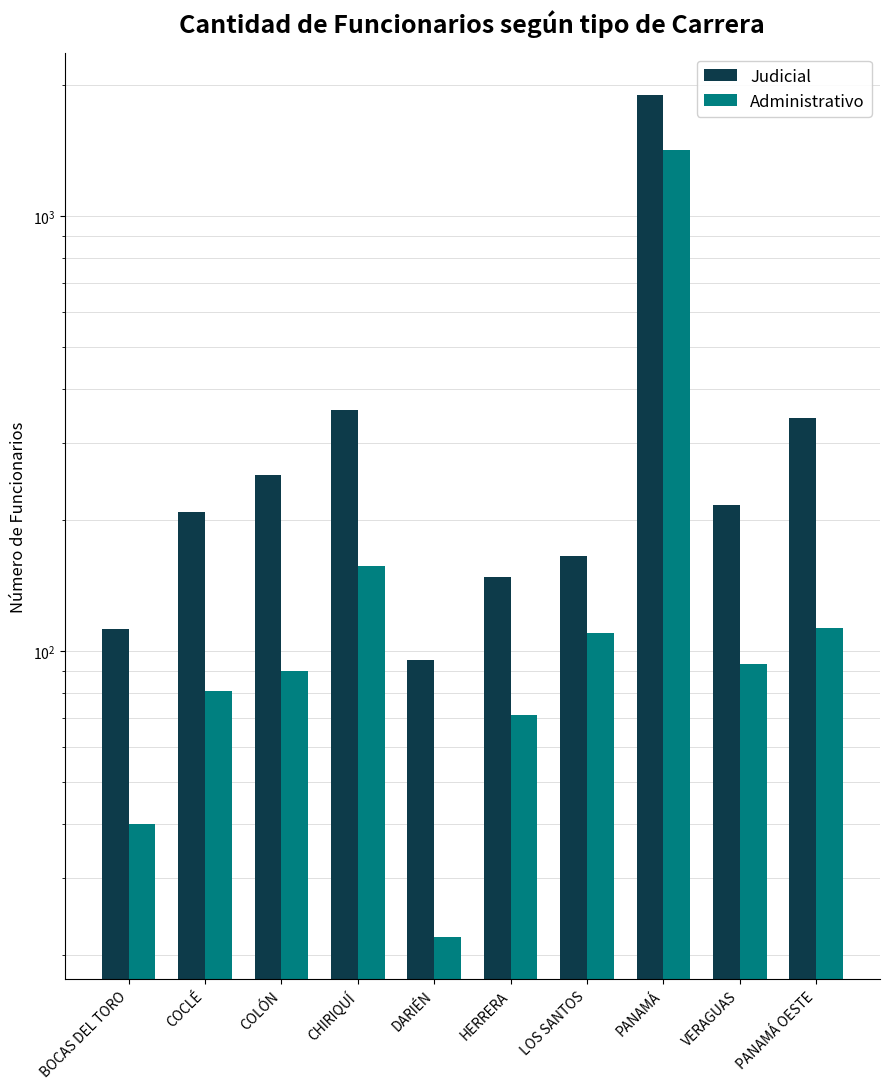

What is the difference between the Judicial values at DARIÉN and COLÓN?

158